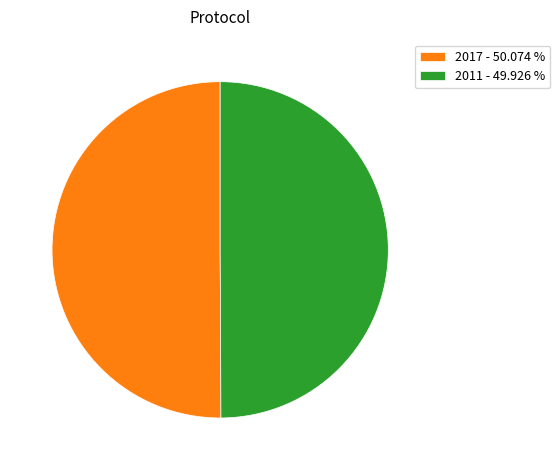

What is the ratio of the value at 2017 to the value at 2011?

1.0